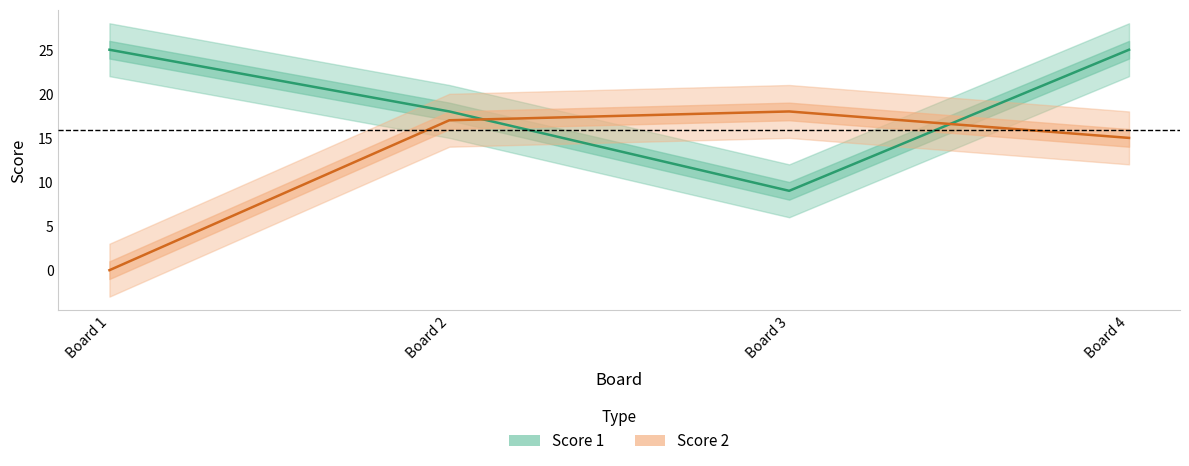

What are all the series names shown in the legend?

Score 1, Score 2